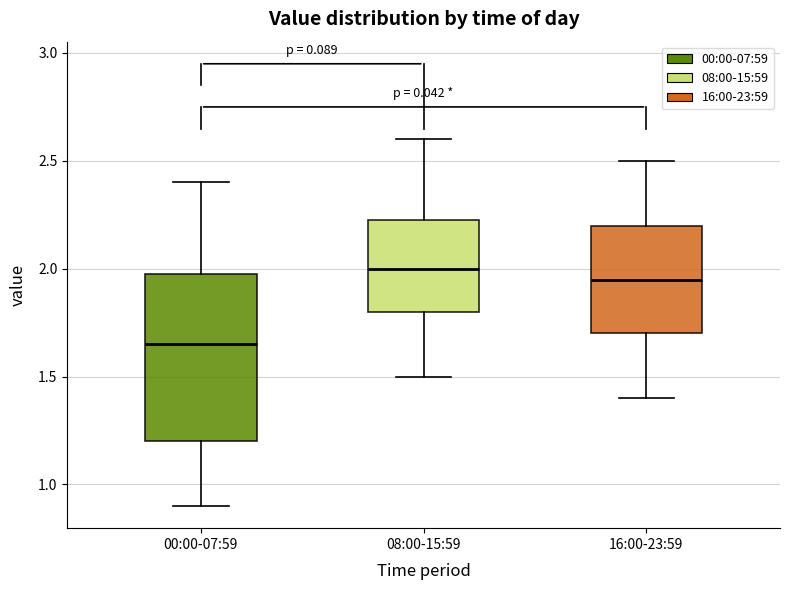

Reading left to right, read every box against the y-axis: the position of its median line, the range the box covers, and the ends of its whiskers. The values are not printed on the chart, so give them approximately, as read against the axis.

00:00-07:59: median 1.65, box 1.20 to 2.00, whiskers 0.90 to 2.40
08:00-15:59: median 2.00, box 1.80 to 2.25, whiskers 1.50 to 2.60
16:00-23:59: median 1.95, box 1.70 to 2.20, whiskers 1.40 to 2.50